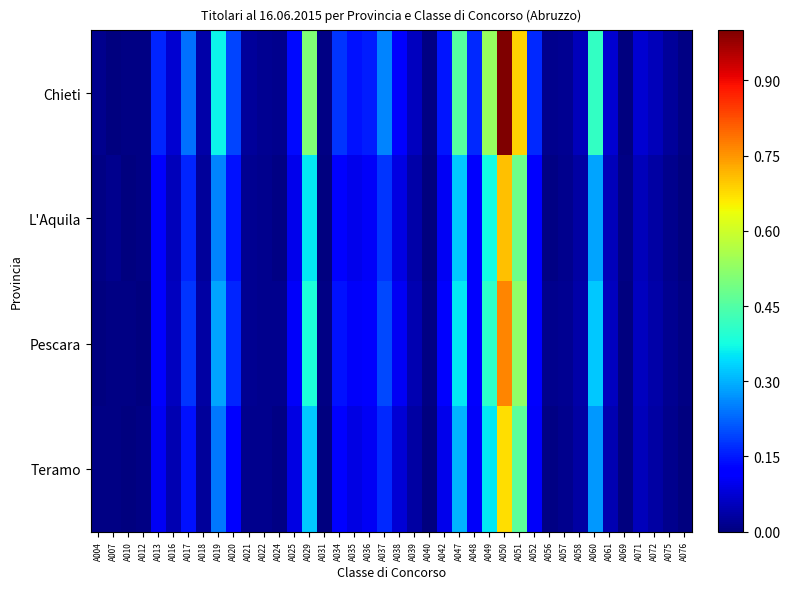

How many series are shown in this chart?

4